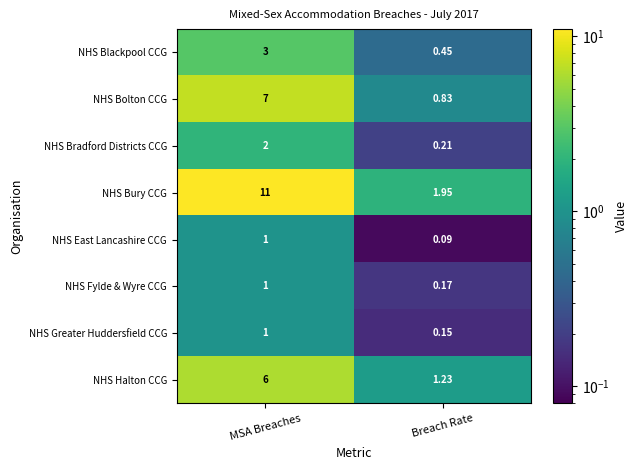

At which category is the sum across all series the highest?

MSA Breaches